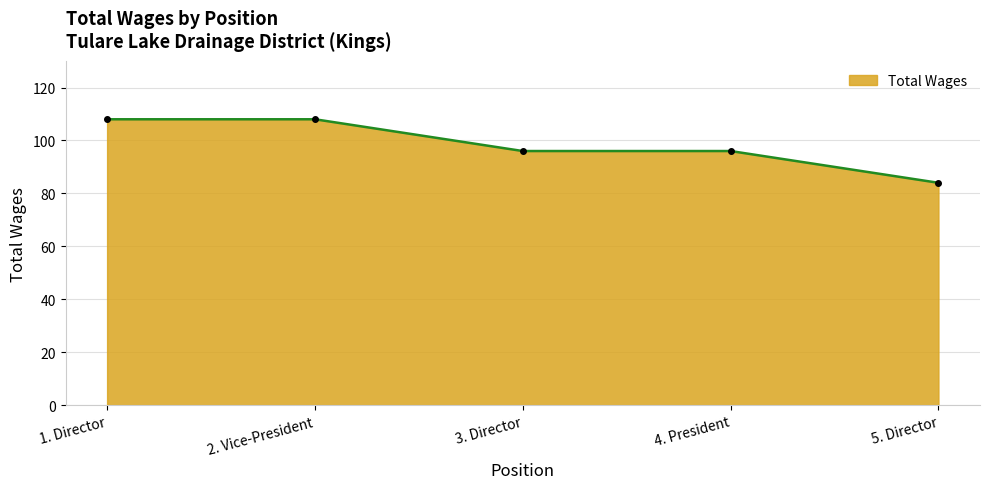

Where does the data first go above 96?

1. Director